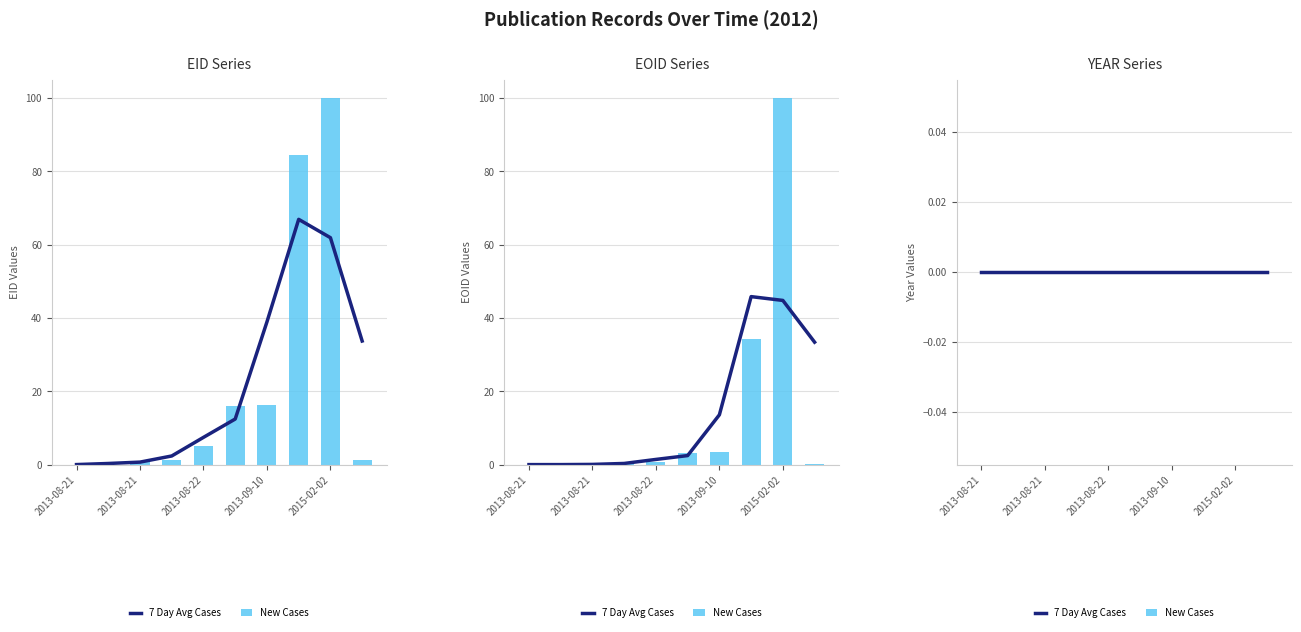

At which category is the sum across all series the highest?

2015-02-02